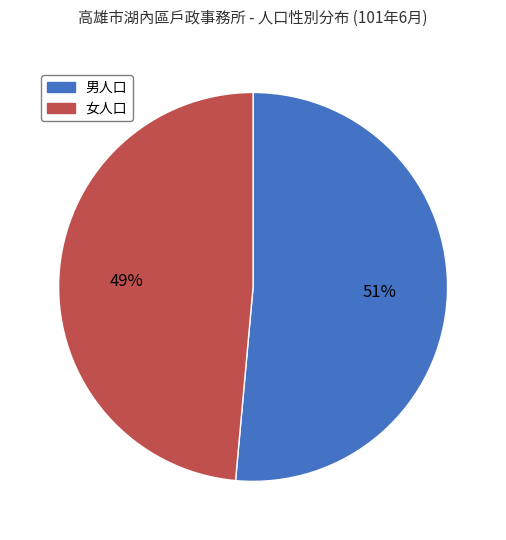

To the nearest percent, what percentage of the pie is 男人口?

51%